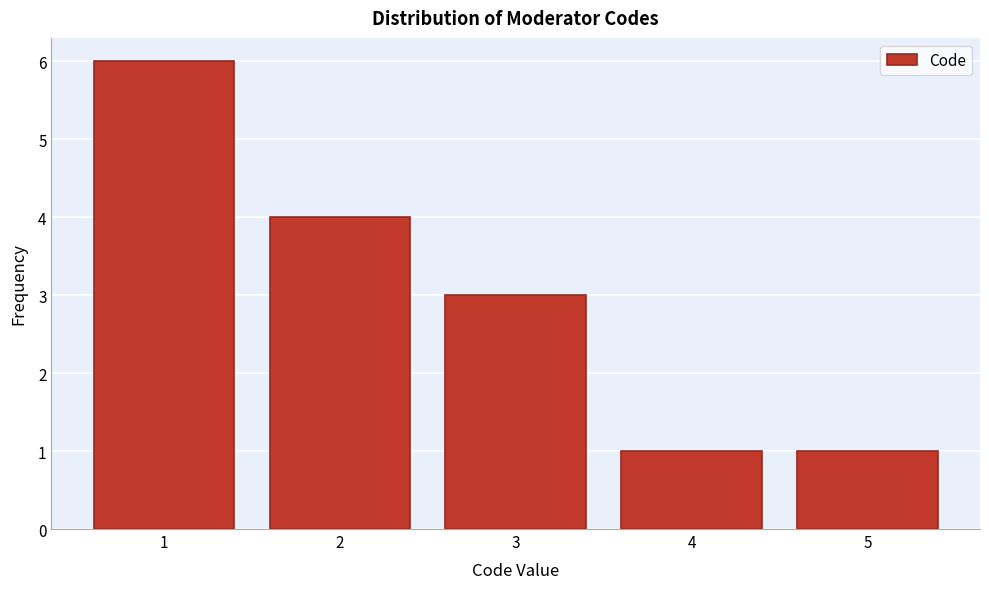

Over which range of the x-axis is the bar tallest?

0.5 to 1.5